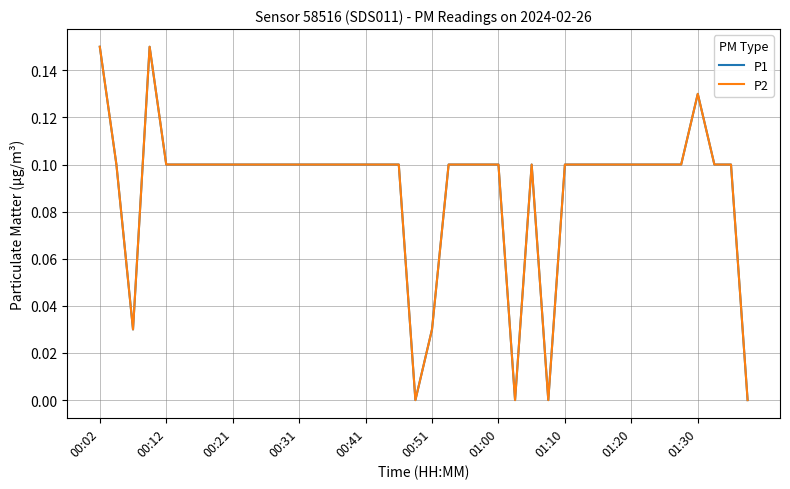

Does the chart have visible grid lines?

Yes